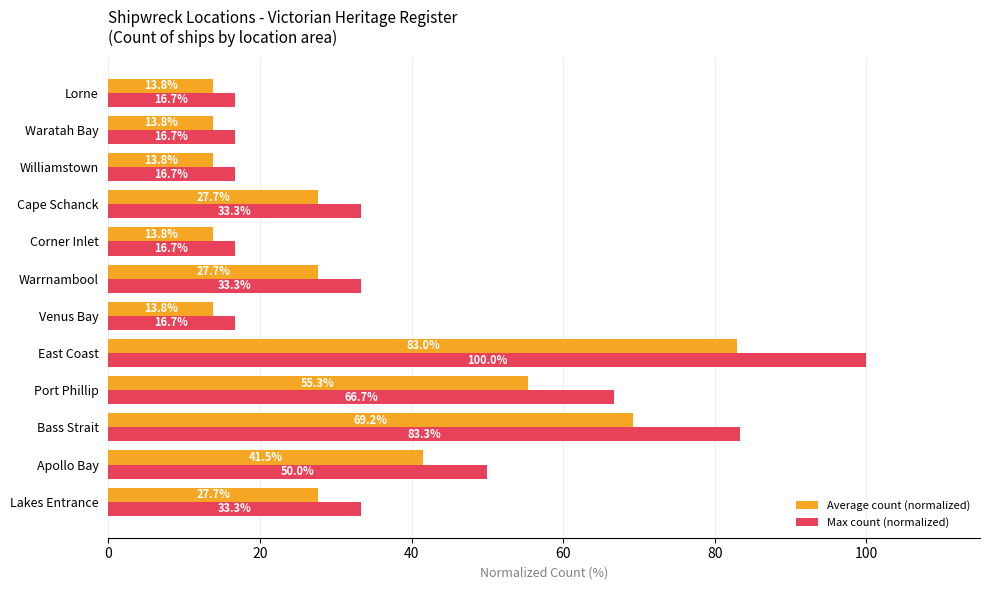

List the series in order of their peak value, highest first.

Max count (normalized), Average count (normalized)